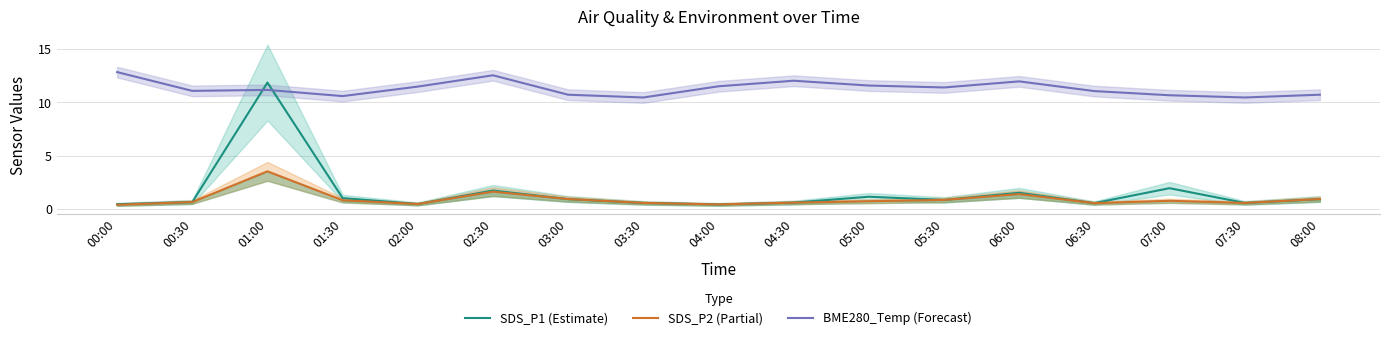

What is the average value of the BME280_Temp (Forecast) series?

11.3